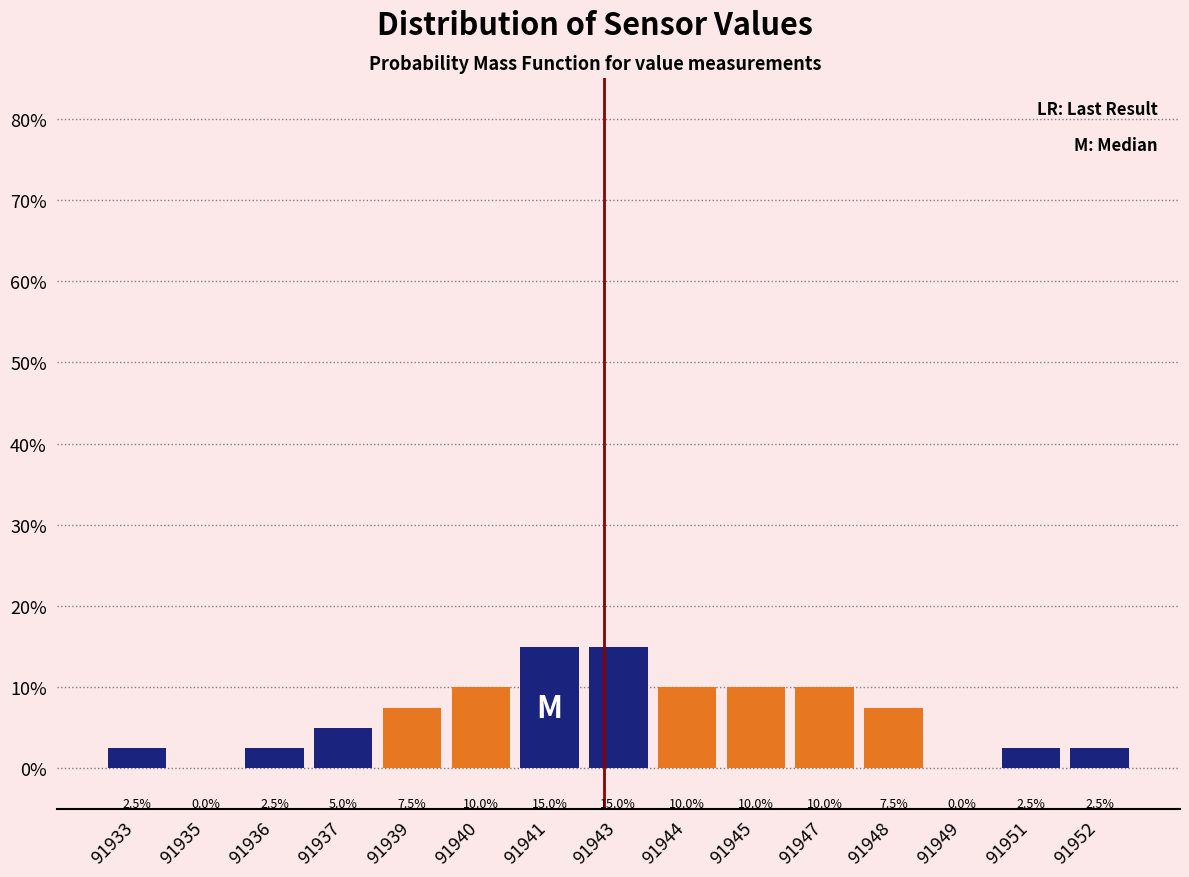

Reading left to right, extract all data points from this chart.

91933=2.5	91935=0.0	91936=2.5	91937=5.0	91939=7.5	91940=10.0	91941=15.0	91943=15.0	91944=10.0	91945=10.0	91947=10.0	91948=7.5	91949=0.0	91951=2.5	91952=2.5